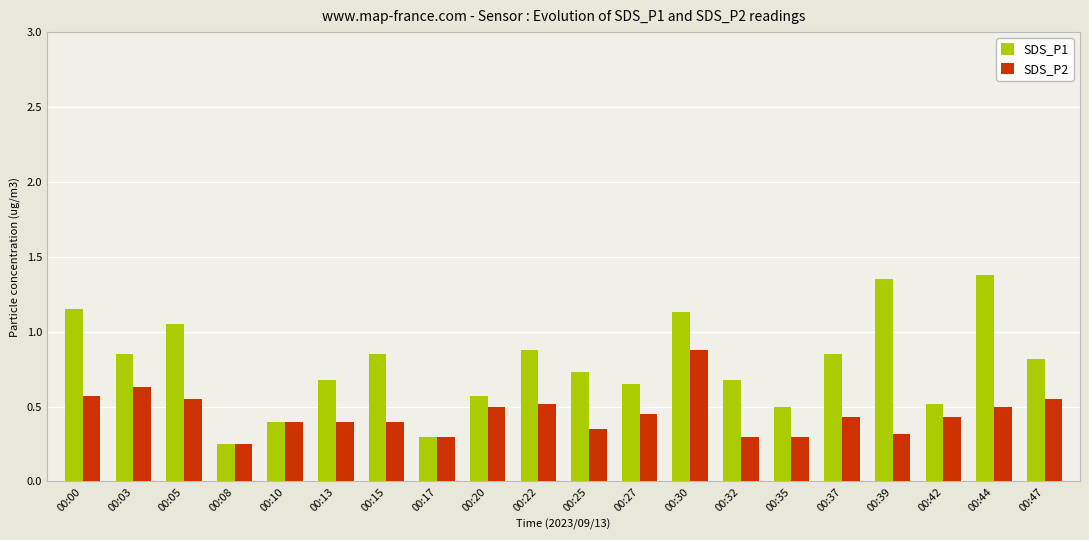

Is the value of SDS_P2 at 00:15 greater than the value of SDS_P1 at 00:30?

No